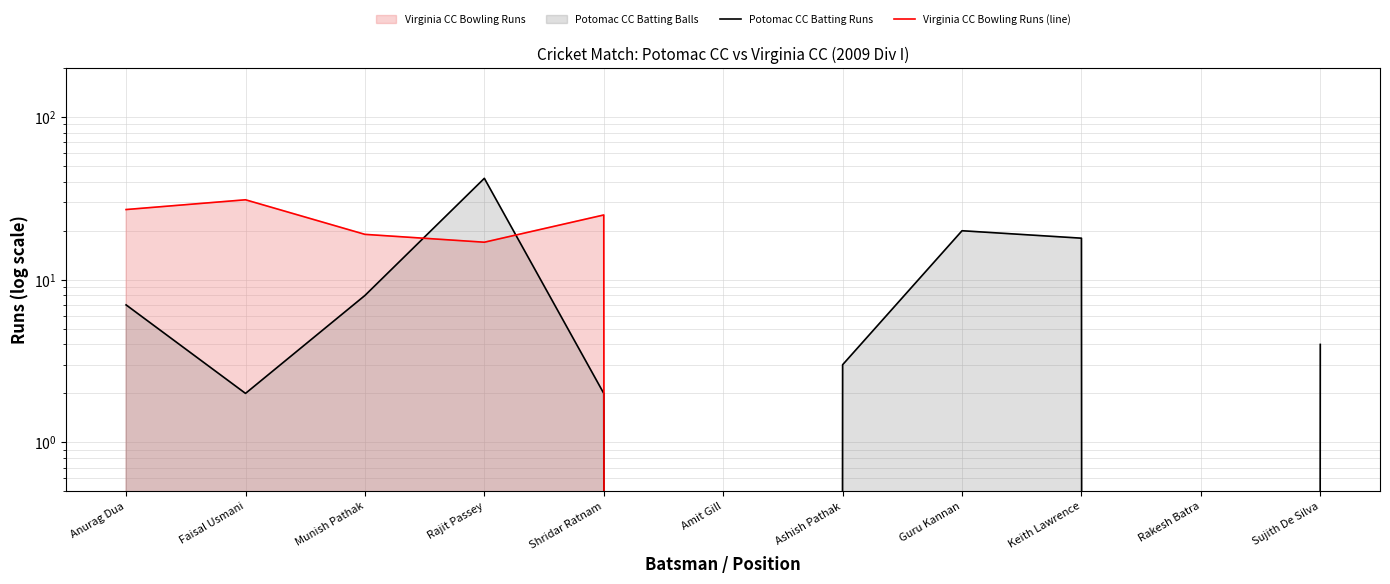

What is the difference between the highest and lowest values at Shridar Ratnam?

23